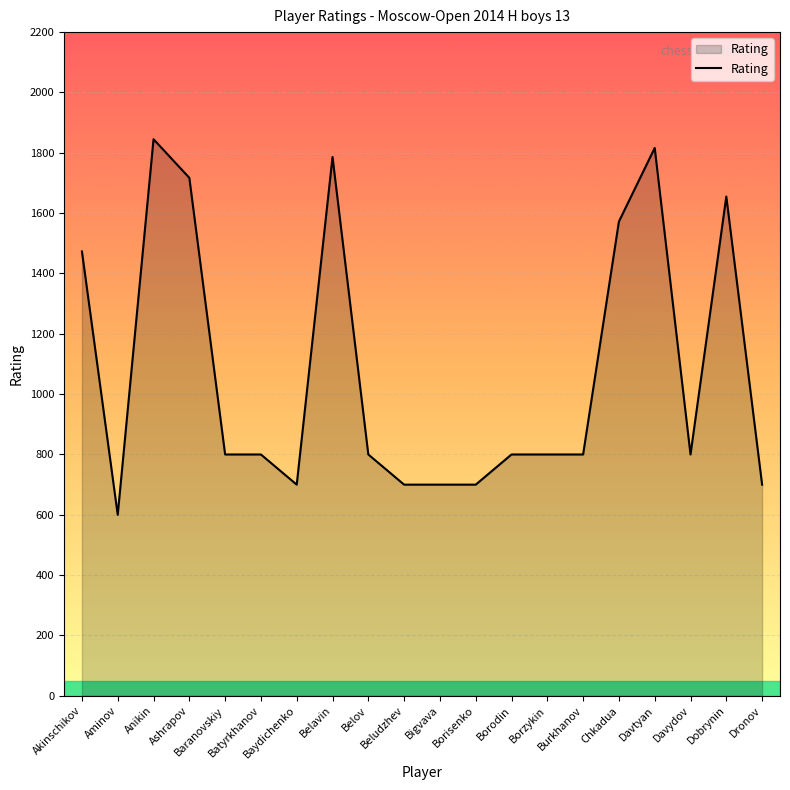

Reading right to left, list all the values displayed in this chart.

Dronov=700	Dobrynin=1655	Davydov=800	Davtyan=1816	Chkadua=1572	Burkhanov=800	Borzykin=800	Borodin=800	Borisenko=700	Bigvava=700	Beludzhev=700	Belov=800	Belavin=1786	Baydichenko=700	Batyrkhanov=800	Baranovskiy=800	Ashrapov=1717	Anikin=1845	Aminov=600	Akinschikov=1473